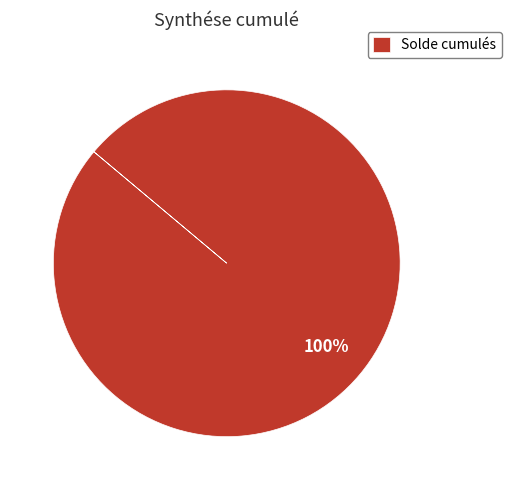

What percentage is the Solde cumulés slice, to the nearest percent?

100%